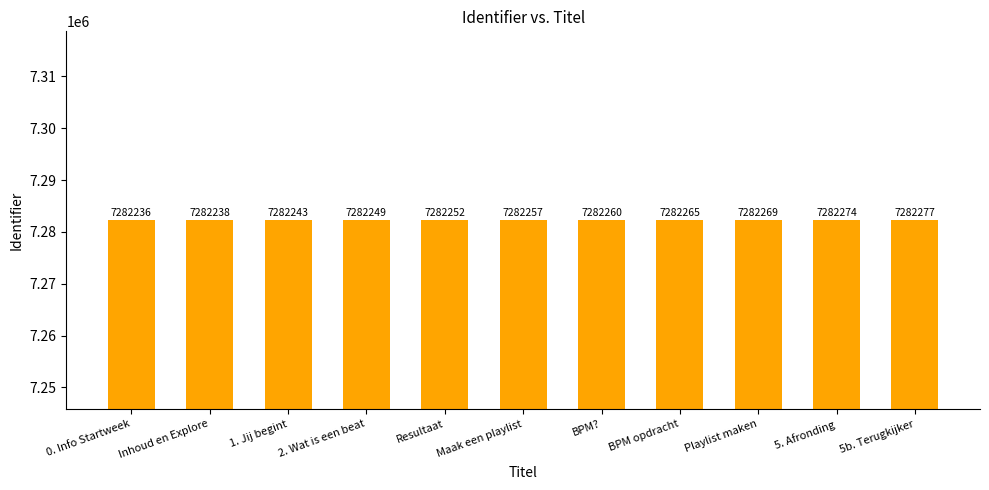

Approximately how many times larger is the value at BPM opdracht compared to 5b. Terugkijker?

1.0